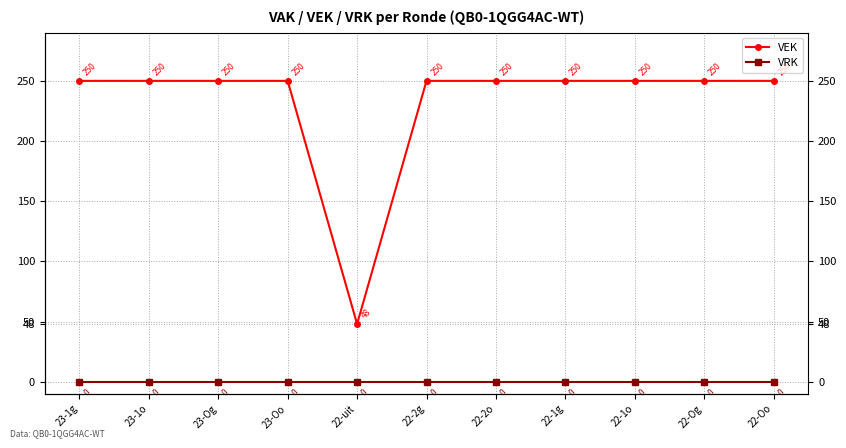

Rank the categories by VEK value from highest to lowest.

23-1g, 23-1o, 23-Og, 23-Oo, 22-2g, 22-2o, 22-1g, 22-1o, 22-Og, 22-Oo, 22-uit